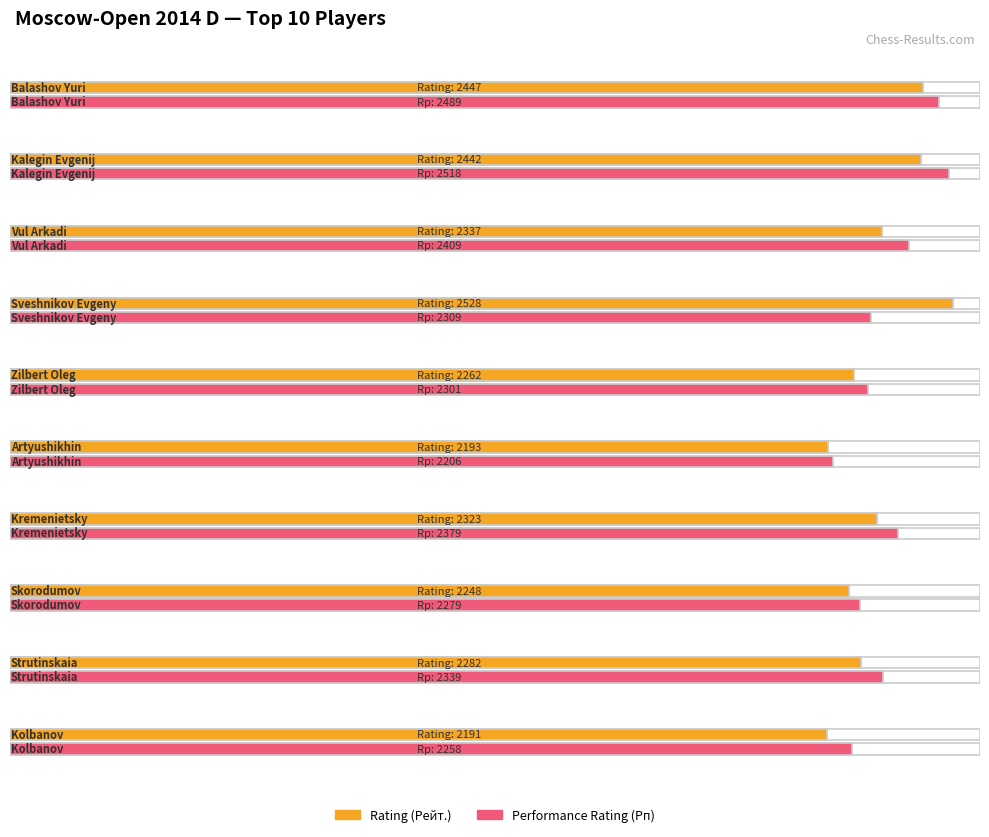

What is the label of the 5th bar from the left?

Zilbert Oleg